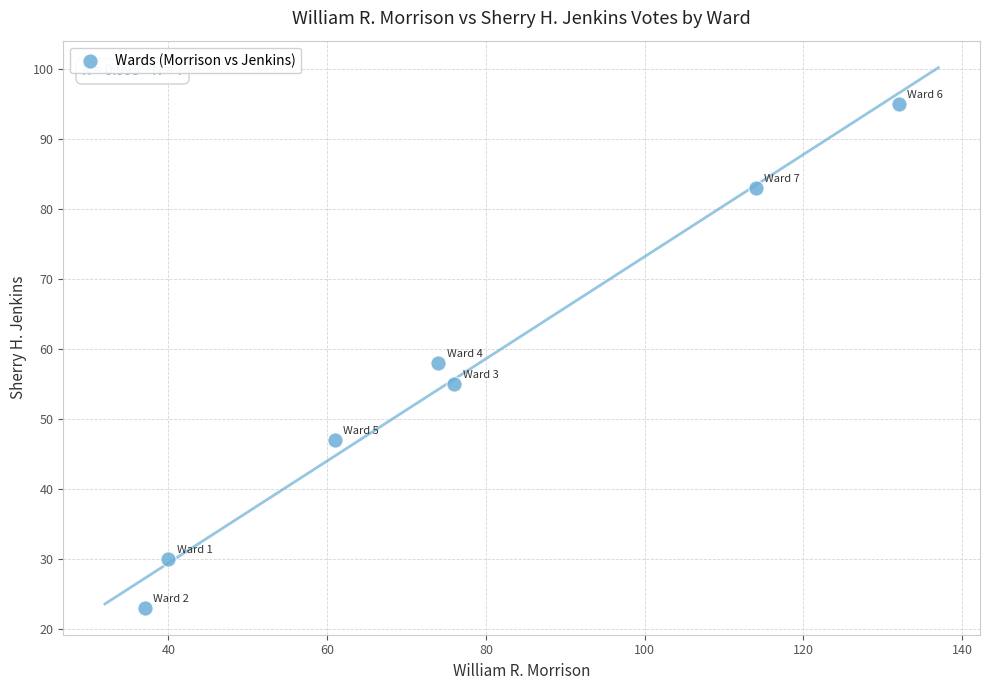

What Y value in the scatter plot is closest to 59?

58